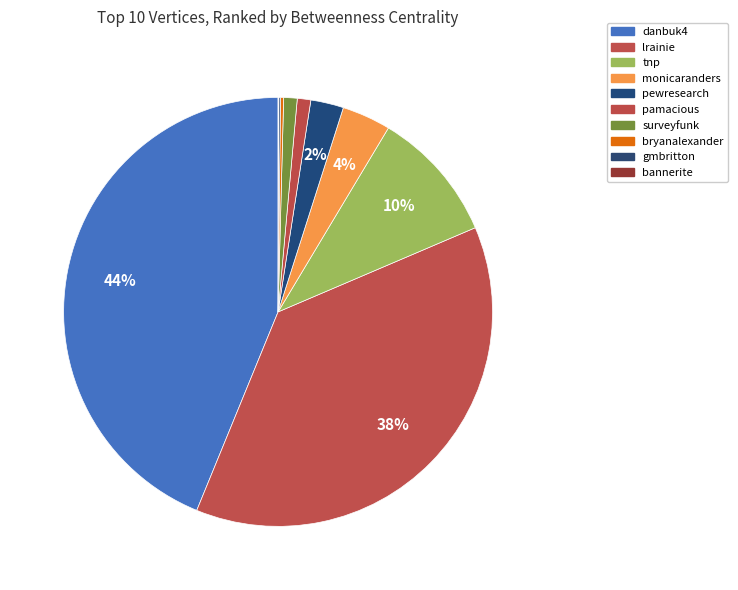

What is the total percentage of tnp and danbuk4?

53.8%